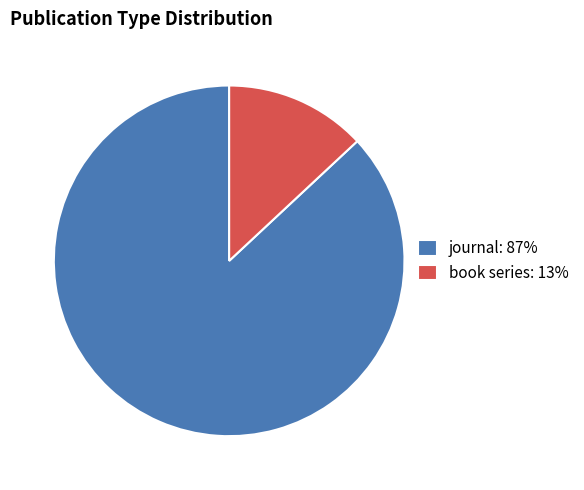

Is it true that journal is 94% of the pie?

False